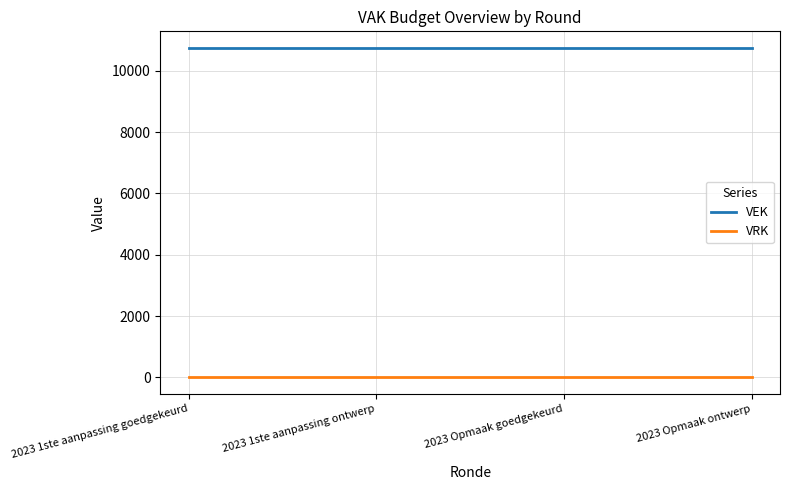

What is the greatest value displayed?

10750